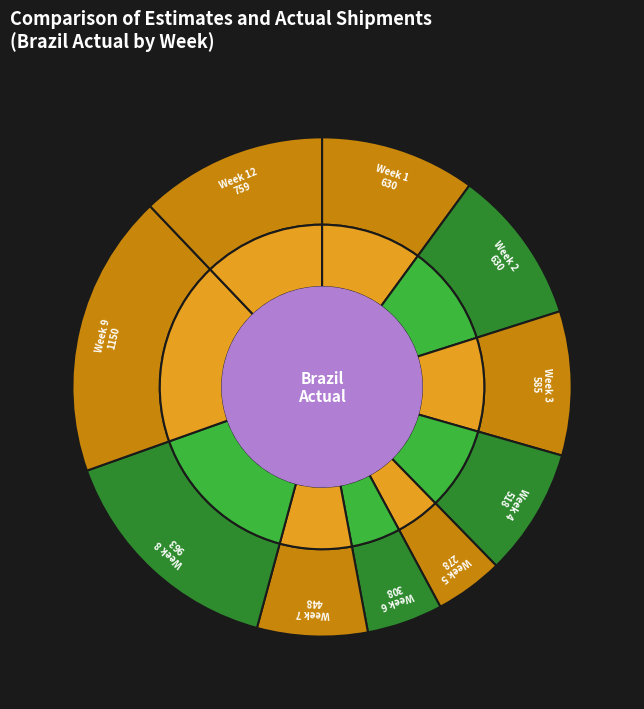

Combined, do Week 10 and Week 12 account for over 50%?

No